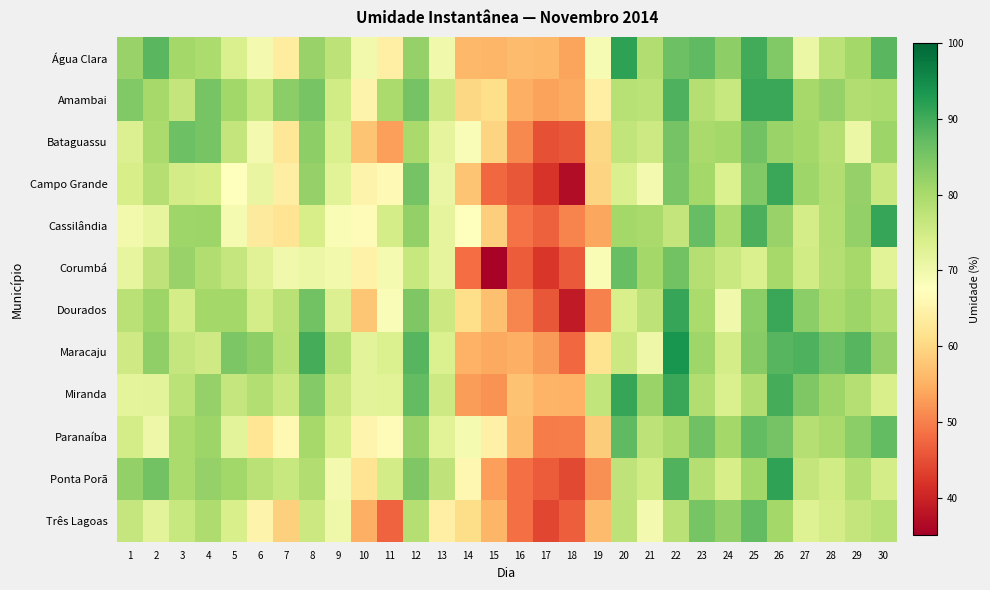

Reading left to right, what are all the values shown in this chart?

Água Clara: 1=82.0	2=87.9	3=80.6	4=79.5	5=73.8	6=69.3	7=63.5	8=81.8	9=77.5	10=69.6	11=64.4	12=82.0	13=69.8	14=56.0	15=55.7	16=56.5	17=56.0	18=53.5	19=69.0	20=91.8	21=79.1	22=86.2	23=87.5	24=82.8	25=90.0	26=84.2	27=70.7	28=77.9	29=80.6	30=88.0
Amambai: 1=84.0	2=80.4	3=76.8	4=85.0	5=80.8	6=76.4	7=83.2	8=85.1	9=74.9	10=65.2	11=79.9	12=85.5	13=75.5	14=60.0	15=61.0	16=55.0	17=53.4	18=54.2	19=64.2	20=78.3	21=77.9	22=89.0	23=78.4	24=76.2	25=90.7	26=90.6	27=80.4	28=82.2	29=79.2	30=79.5
Bataguassu: 1=73.3	2=79.9	3=86.1	4=85.2	5=76.8	6=69.4	7=62.5	8=82.9	9=73.8	10=57.4	11=53.2	12=80.0	13=71.6	14=68.3	15=59.4	16=50.9	17=45.0	18=45.8	19=60.0	20=77.0	21=75.5	22=85.3	23=80.2	24=80.5	25=85.6	26=81.6	27=80.7	28=78.5	29=70.8	30=81.4
Campo Grande: 1=74.1	2=78.6	3=74.8	4=74.2	5=67.6	6=71.1	7=64.0	8=82.2	9=72.3	10=65.1	11=66.4	12=85.5	13=71.0	14=57.6	15=47.5	16=45.7	17=41.9	18=36.8	19=59.5	20=73.8	21=69.4	22=84.8	23=80.5	24=73.4	25=84.1	26=90.7	27=81.0	28=79.0	29=82.2	30=76.1
Cassilândia: 1=69.6	2=71.5	3=81.1	4=81.3	5=69.1	6=63.4	7=62.1	8=74.2	9=68.7	10=66.8	11=74.4	12=82.3	13=71.6	14=67.6	15=58.8	16=48.6	17=46.9	18=50.3	19=53.8	20=80.5	21=80.0	22=76.8	23=86.9	24=79.5	25=89.1	26=81.9	27=74.6	28=78.8	29=82.2	30=91.0
Corumbá: 1=71.4	2=77.2	3=82.0	4=79.0	5=76.6	6=72.7	7=70.0	8=70.8	9=69.8	10=64.9	11=69.2	12=76.3	13=71.8	14=48.2	15=35.7	16=46.2	17=42.1	18=46.0	19=68.6	20=86.6	21=80.5	22=85.6	23=78.6	24=76.1	25=73.7	26=80.2	27=74.9	28=78.6	29=80.2	30=72.5
Dourados: 1=78.0	2=81.2	3=74.5	4=80.6	5=80.5	6=74.6	7=78.0	8=85.6	9=73.2	10=57.6	11=68.3	12=84.5	13=75.8	14=61.0	15=57.0	16=50.7	17=45.8	18=38.8	19=50.0	20=74.0	21=77.6	22=90.9	23=79.9	24=69.9	25=83.1	26=90.7	27=83.1	28=79.9	29=81.5	30=78.8
Maracaju: 1=75.3	2=82.5	3=76.5	4=75.2	5=84.6	6=82.9	7=78.2	8=89.8	9=78.2	10=72.2	11=73.6	12=88.1	13=73.6	14=55.1	15=54.2	16=54.9	17=52.6	18=47.6	19=61.8	20=75.8	21=70.5	22=93.8	23=81.1	24=74.5	25=83.5	26=88.3	27=88.9	28=86.2	29=88.1	30=82.2
Miranda: 1=72.0	2=72.2	3=77.8	4=82.0	5=76.6	6=78.8	7=75.9	8=84.0	9=75.6	10=72.2	11=72.5	12=87.2	13=75.5	14=52.9	15=51.9	16=57.2	17=55.5	18=55.2	19=77.1	20=91.0	21=81.7	22=90.6	23=79.1	24=73.8	25=79.0	26=89.8	27=84.5	28=81.2	29=78.5	30=74.1
Paranaíba: 1=74.5	2=70.5	3=79.7	4=81.4	5=72.2	6=62.2	7=66.1	8=80.4	9=74.1	10=65.5	11=66.7	12=81.8	13=72.3	14=69.2	15=64.5	16=56.8	17=49.7	18=49.8	19=58.5	20=87.5	21=77.5	22=80.0	23=85.8	24=80.6	25=87.1	26=85.3	27=78.6	28=80.0	29=83.2	30=87.3
Ponta Porã: 1=82.4	2=85.7	3=79.8	4=82.1	5=80.7	6=77.9	7=76.3	8=79.0	9=69.5	10=62.0	11=74.7	12=84.5	13=77.2	14=65.8	15=53.2	16=48.4	17=46.2	18=44.3	19=51.6	20=77.2	21=75.0	22=88.8	23=78.7	24=74.1	25=80.7	26=91.5	27=76.8	28=74.9	29=78.9	30=74.5
Três Lagoas: 1=76.5	2=72.3	3=76.3	4=79.2	5=73.9	6=65.1	7=59.0	8=75.7	9=70.2	10=55.0	11=47.1	12=78.5	13=64.3	14=60.7	15=55.7	16=48.2	17=44.0	18=46.5	19=56.5	20=77.6	21=69.4	22=78.1	23=85.1	24=82.4	25=87.3	26=80.6	27=73.0	28=74.5	29=76.7	30=78.2